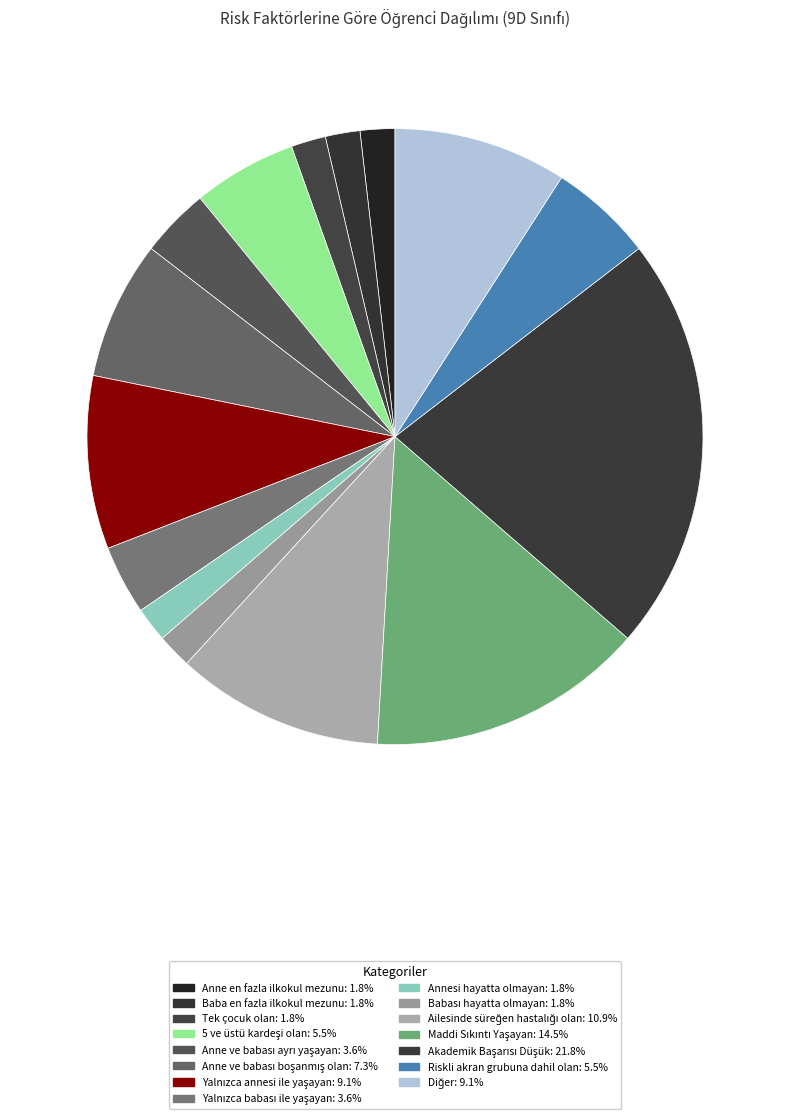

Which slice is the largest?

Akademik Başarısı Düşük